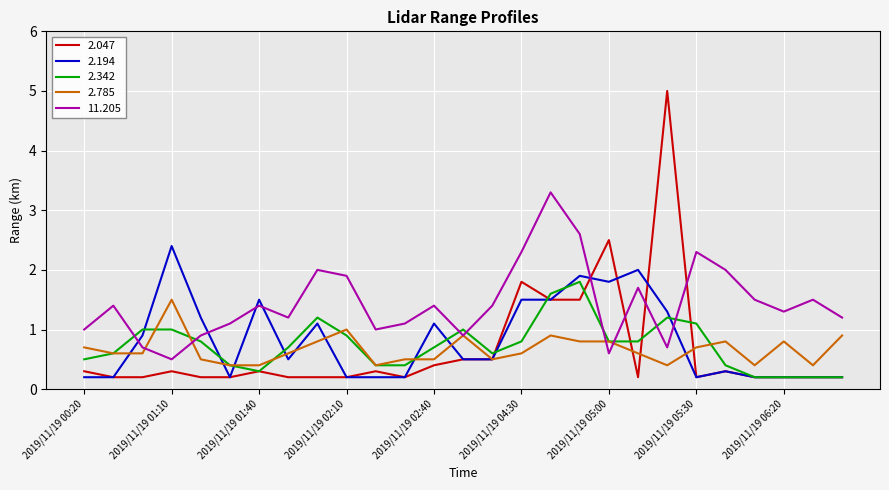

What is the lowest value of the 2.194 series?

0.2